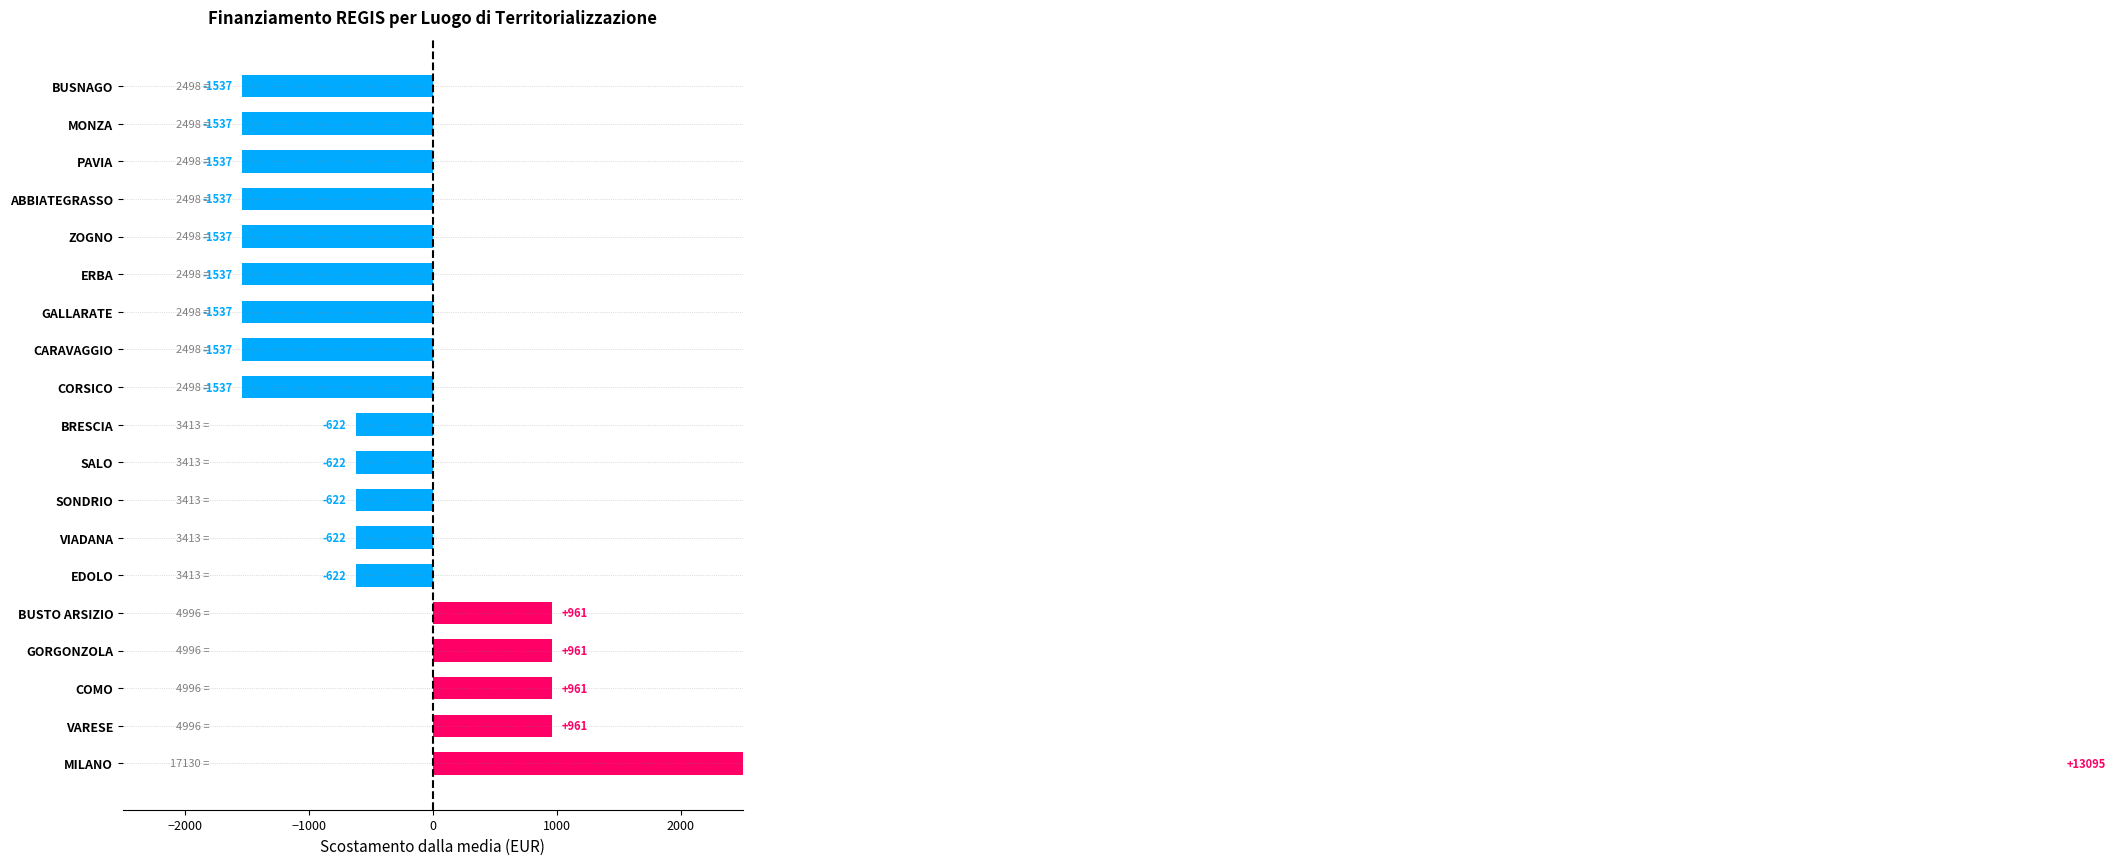

What is the change in value from SALO to CORSICO?

-915.0